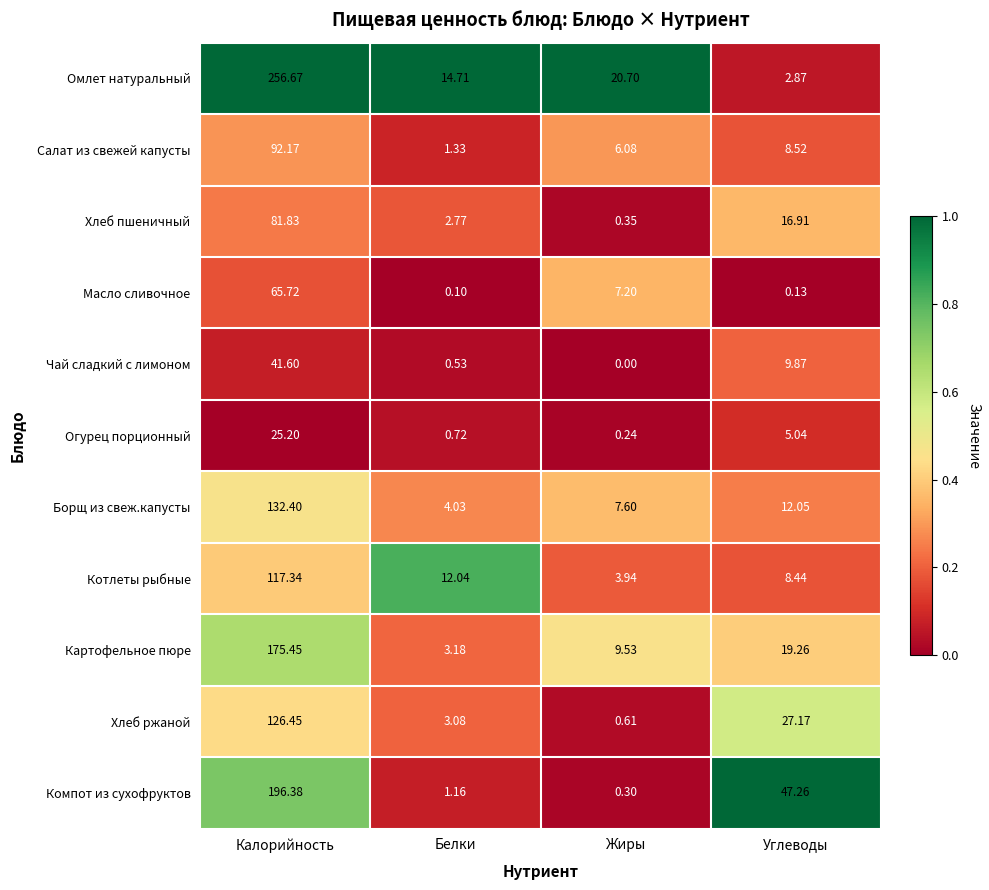

At which category is the sum across all series the highest?

Калорийность